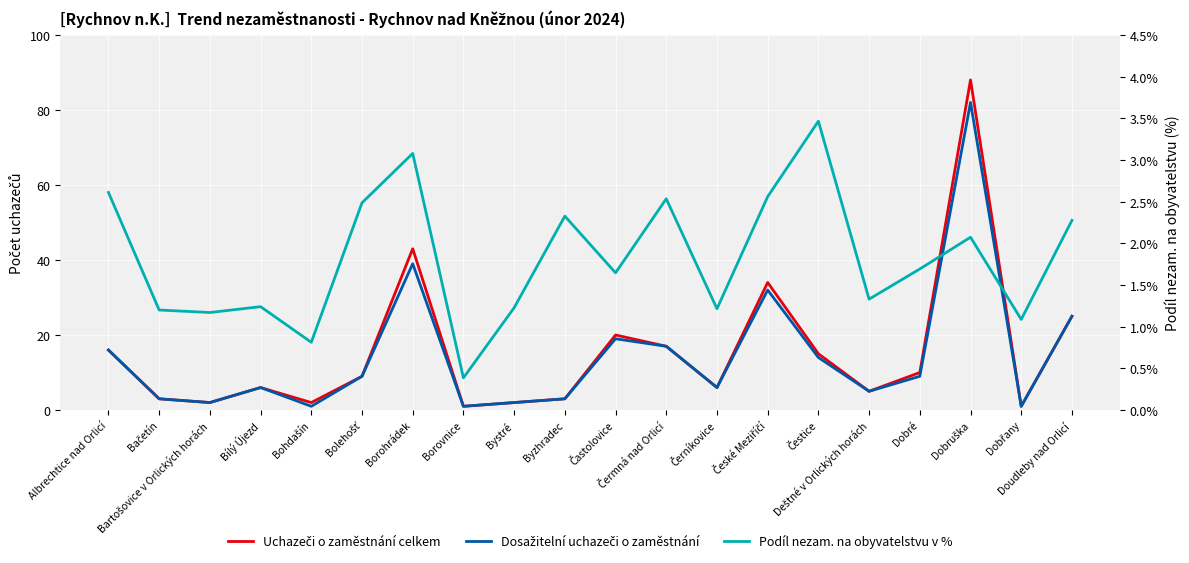

What are all the series names shown in the legend?

Uchazeči o zaměstnání celkem, Dosažitelní uchazeči o zaměstnání, Podíl nezam. na obyvatelstvu v %